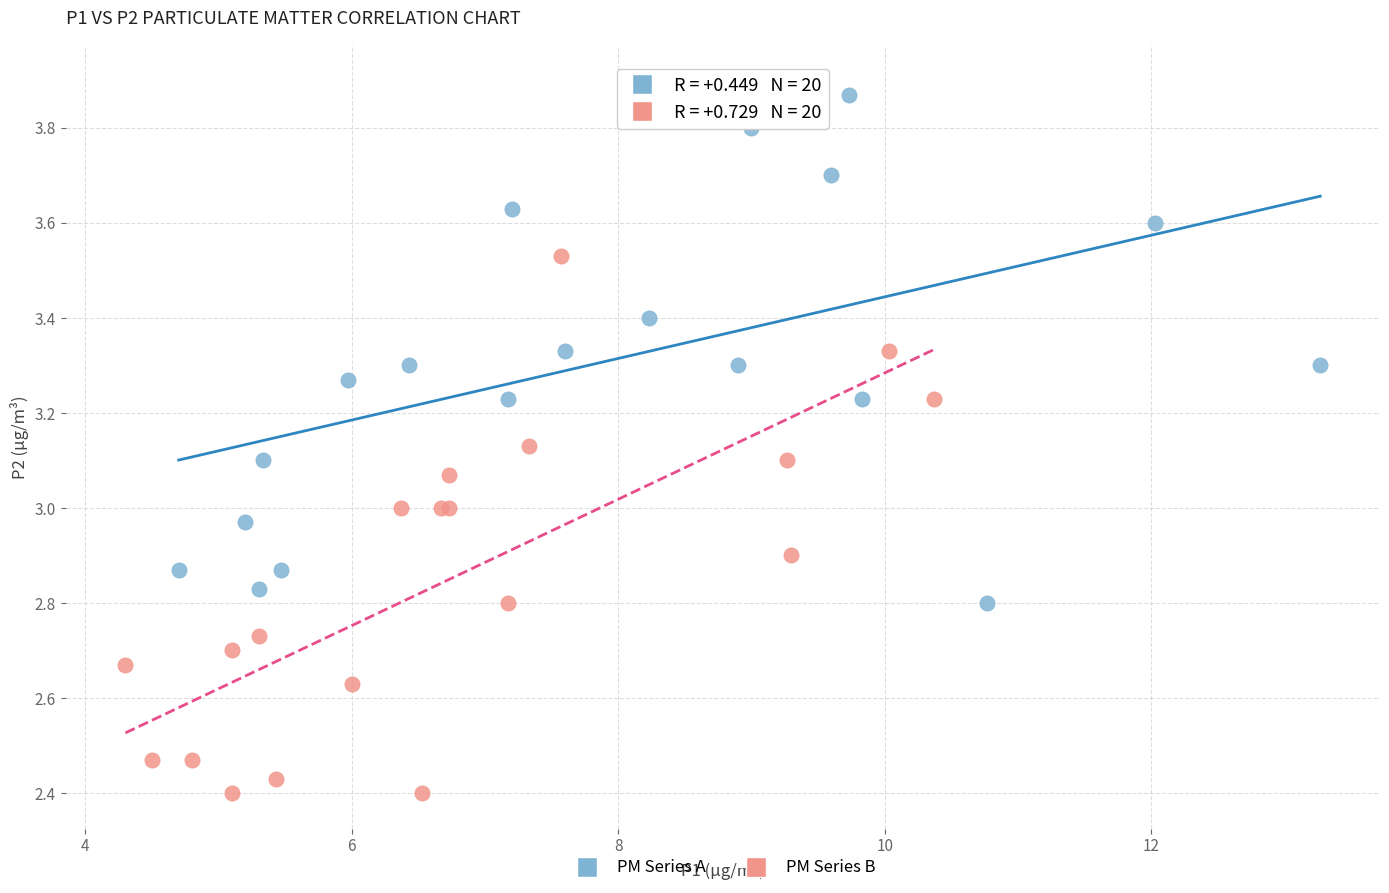

Which series reaches the maximum Y coordinate?

PM Series A